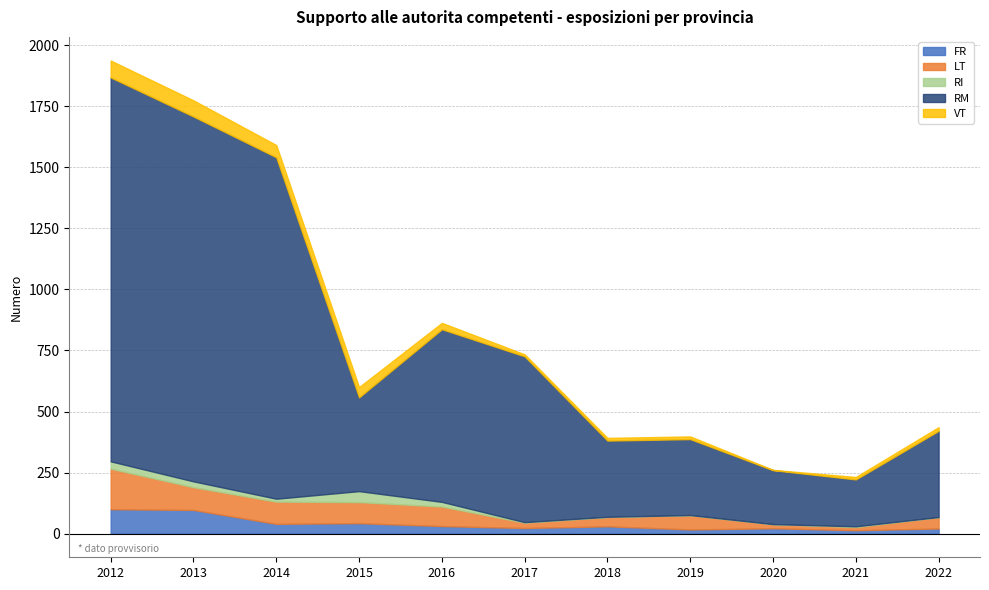

What is the lowest value of the VT series?

1